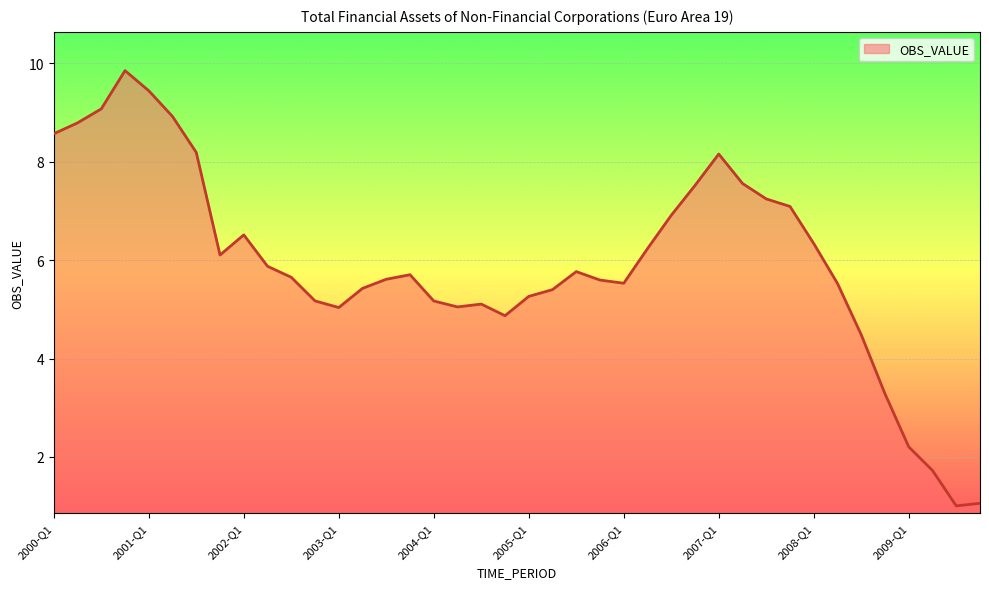

Reading left to right, transcribe all the data shown in this chart.

8.6	8.8	9.1	9.8	9.4	8.9	8.2	6.1	6.5	5.9	5.7	5.2	5.0	5.4	5.6	5.7	5.2	5.0	5.1	4.9	5.3	5.4	5.8	5.6	5.5	6.2	6.9	7.5	8.2	7.6	7.2	7.1	6.3	5.5	4.5	3.3	2.2	1.7	1.0	1.1